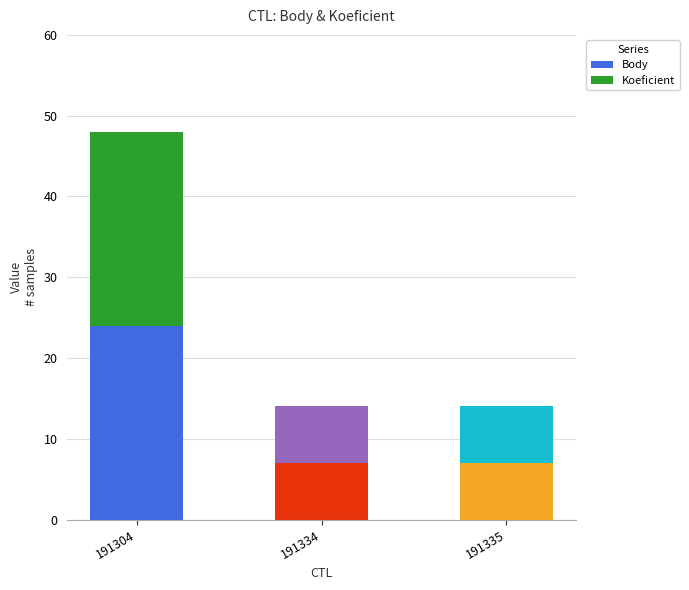

At which category is the sum across all series the highest?

191304